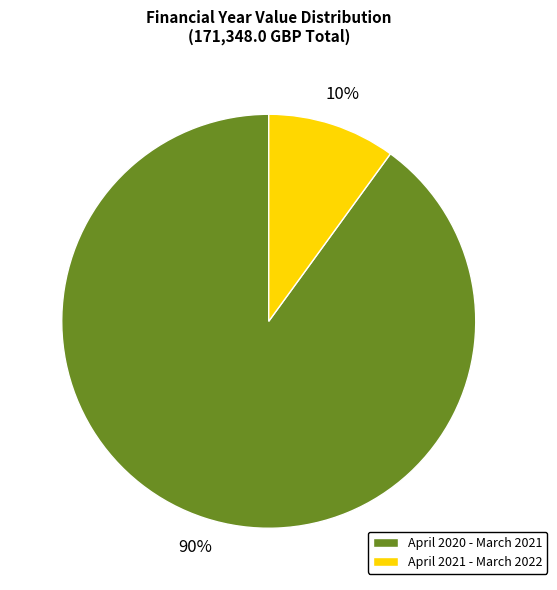

To the nearest percent, what is the difference between the April 2021 - March 2022 and April 2020 - March 2021 slice percentages?

80%